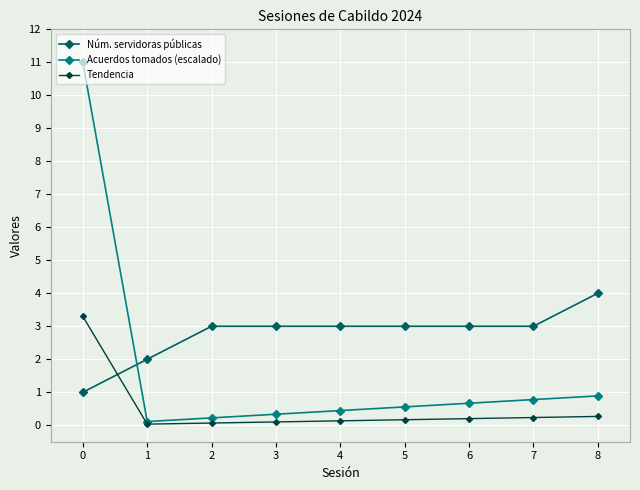

The Núm. servidoras públicas series shows 1.3 at 2. True or false?

False